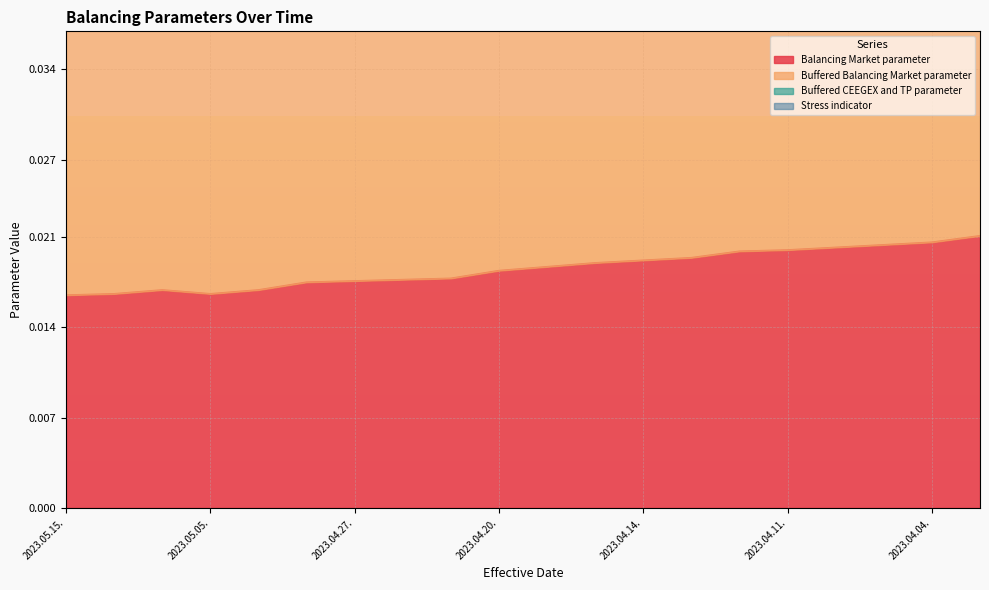

Where is the first local minimum for Buffered Balancing Market parameter?

2023.05.05.